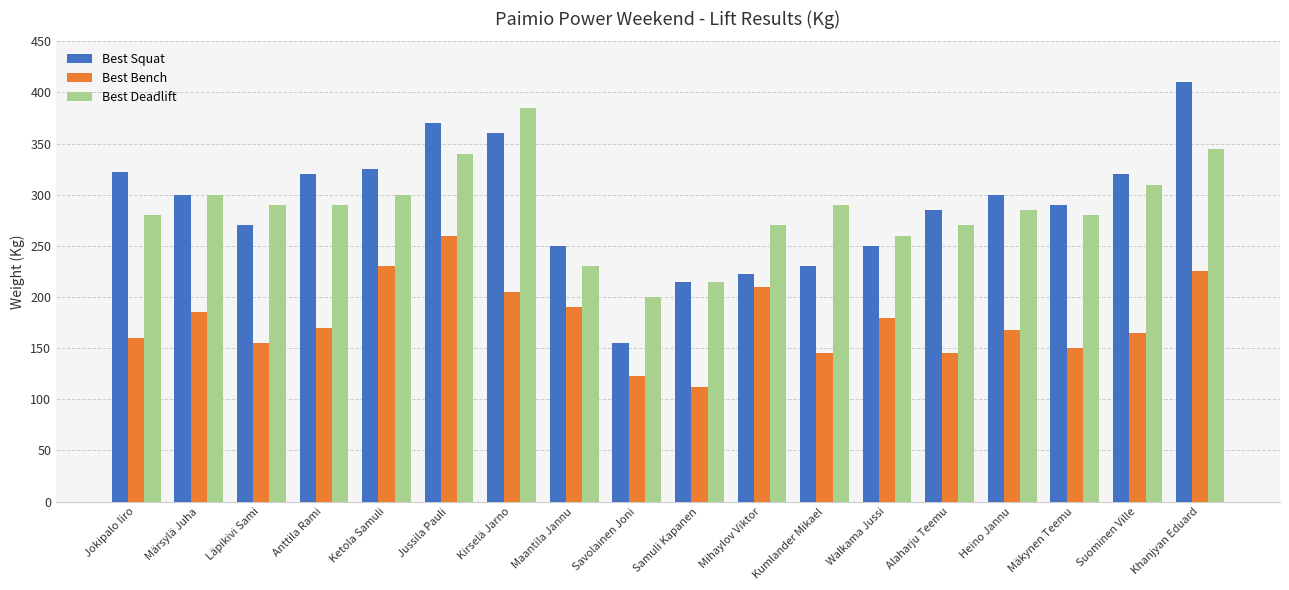

What are all the series names shown in the legend?

Best Squat, Best Bench, Best Deadlift